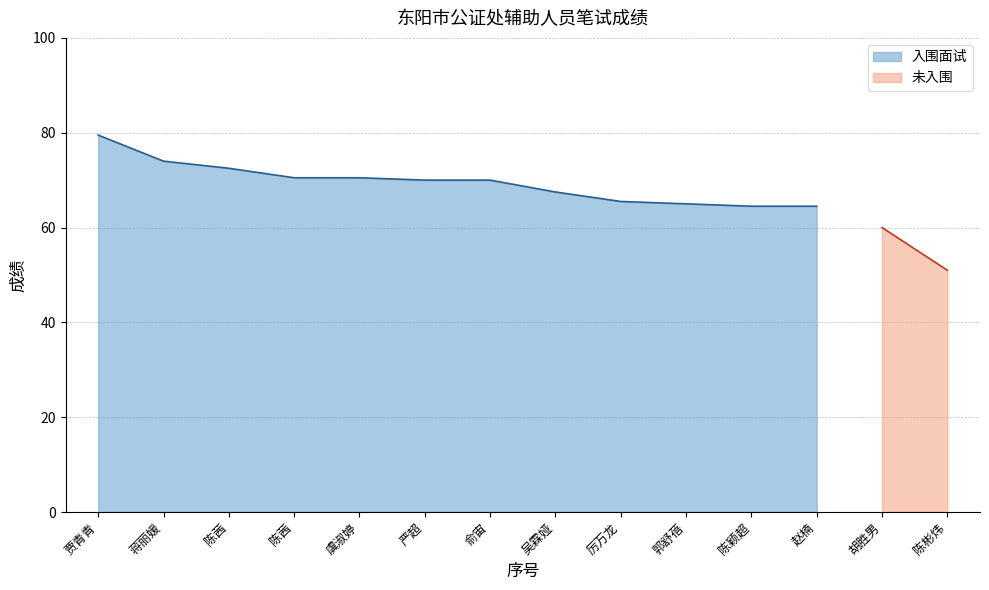

Which label corresponds to the largest value in the chart?

贾青青